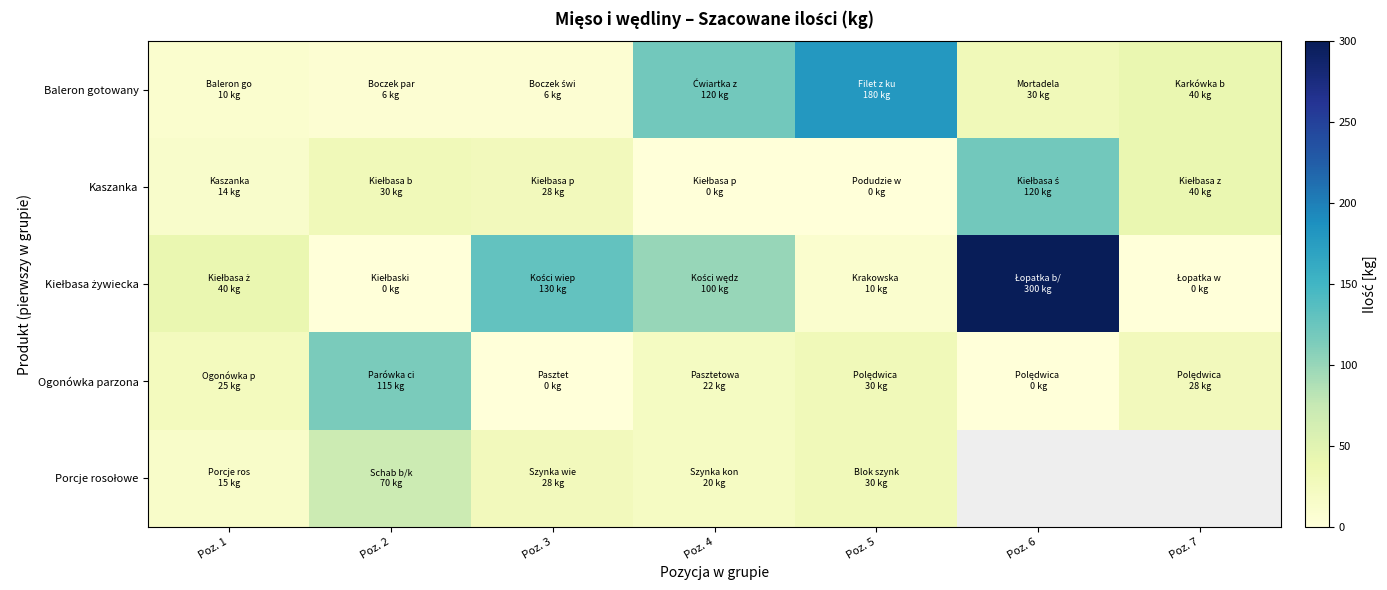

List the series in order of their peak value, lowest first.

Porcje rosołowe, Ogonówka parzona, Kaszanka, Baleron gotowany, Kiełbasa żywiecka